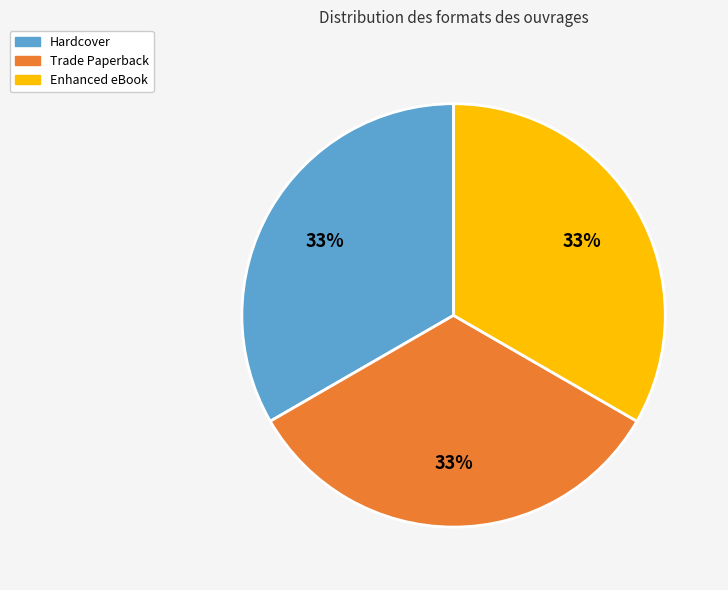

Combined, do Hardcover and Enhanced eBook account for over 50%?

Yes